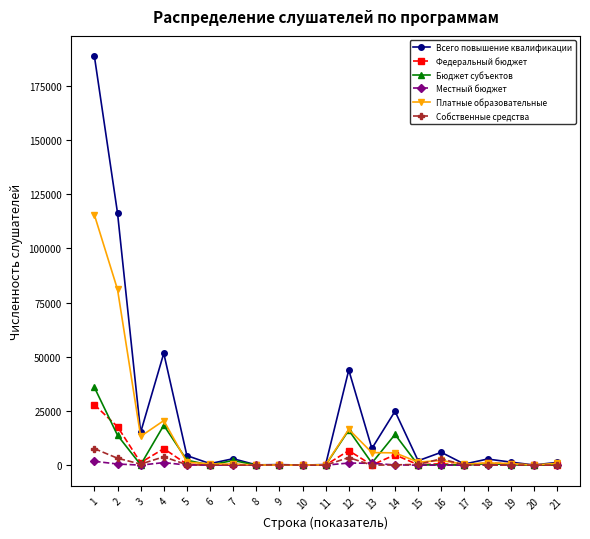

At which label does Собственные средства reach its peak?

1